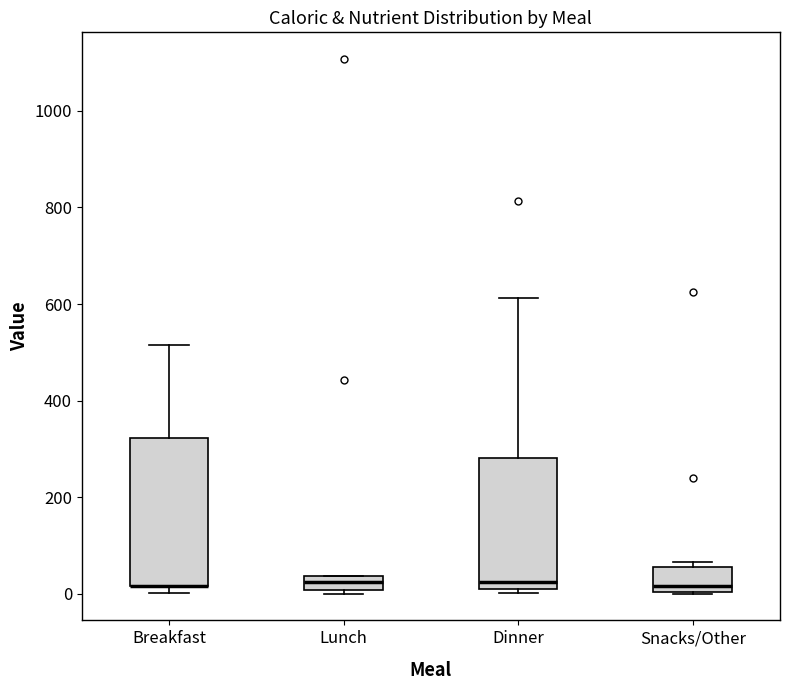

Which box is the tallest, from its lower edge to its upper edge?

Breakfast